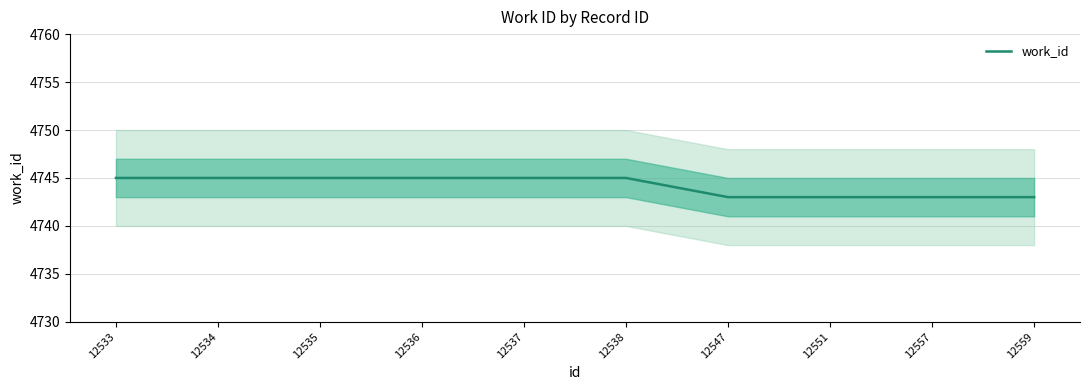

Count the number of data series in this chart.

1